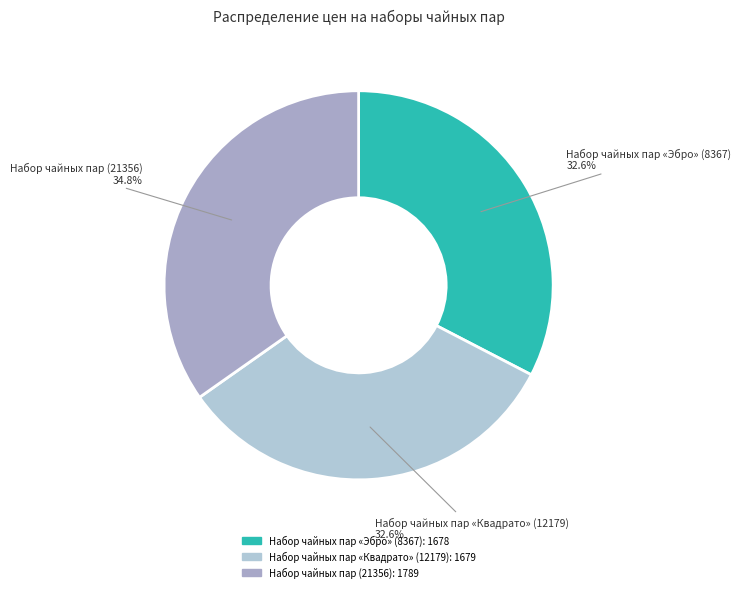

True or false: Набор чайных пар (21356) accounts for 25% of the total.

False